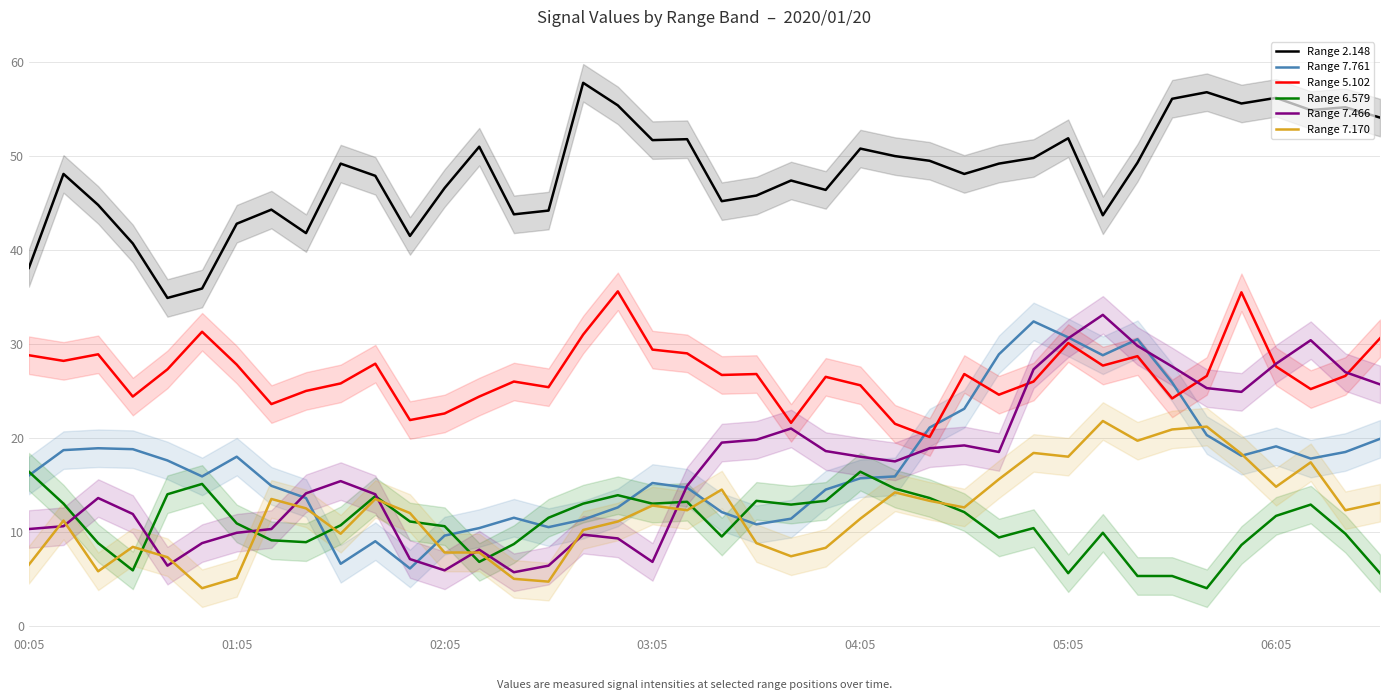

What value does the Range 6.579 series have at 33?

5.3